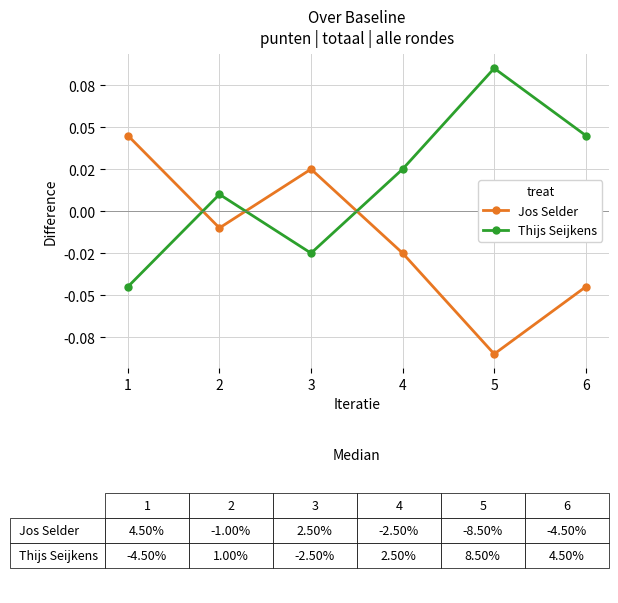

Is it true that Thijs Seijkens equals -0.0 at 3?

True